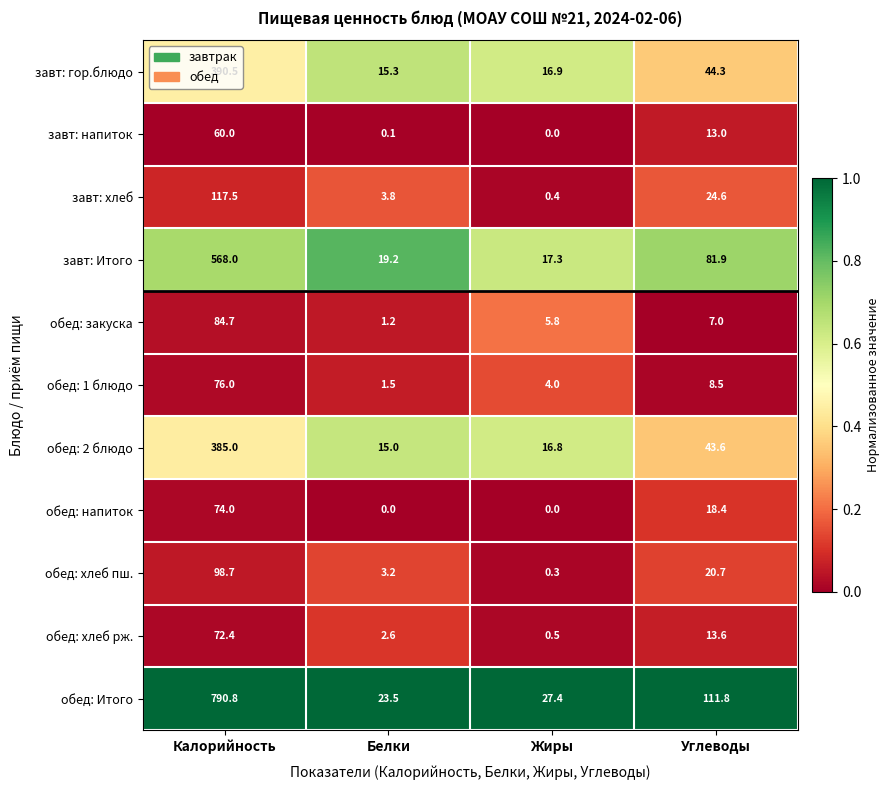

What is the difference between the maximum and minimum values in the обед: Итого series?

767.3